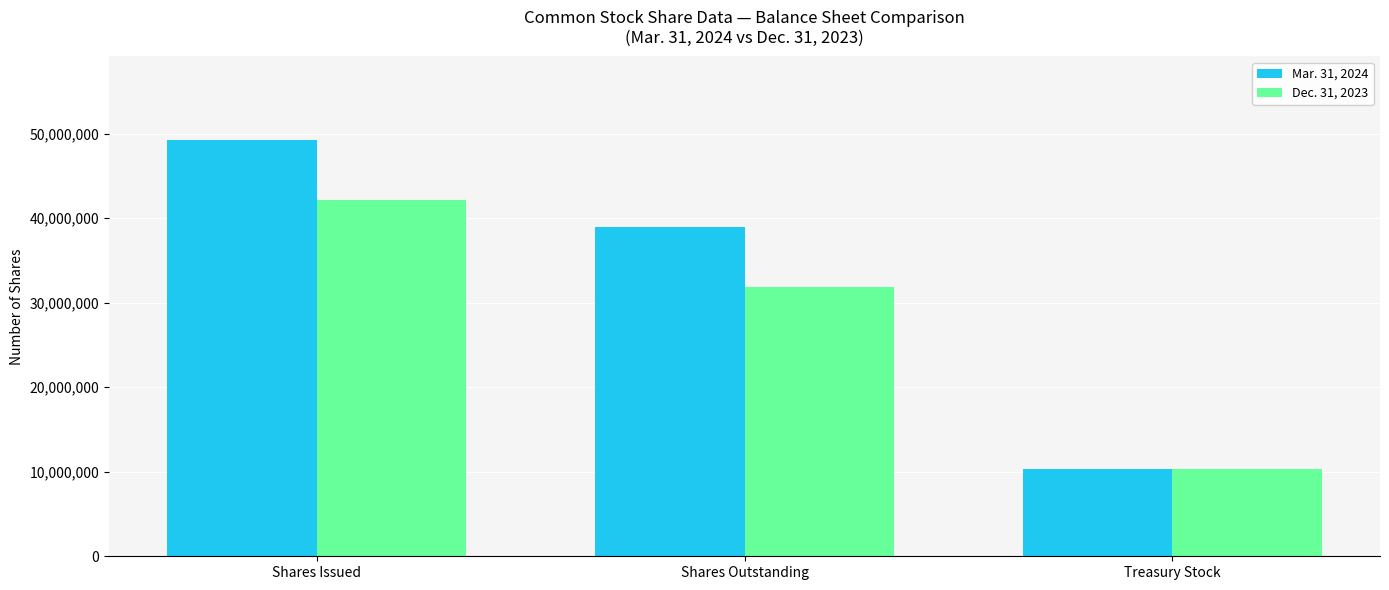

What is the difference between the maximum and second lowest values in the Dec. 31, 2023 series?

10294117